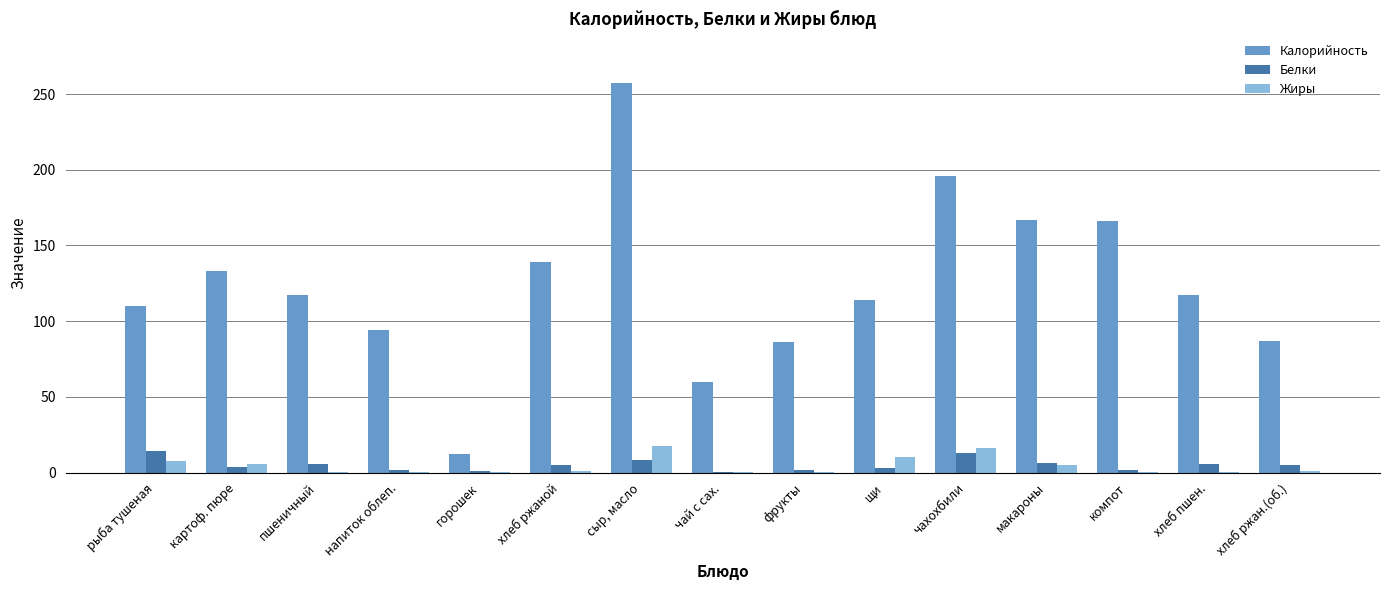

The Белки series shows 3.8 at картоф. пюре. True or false?

True